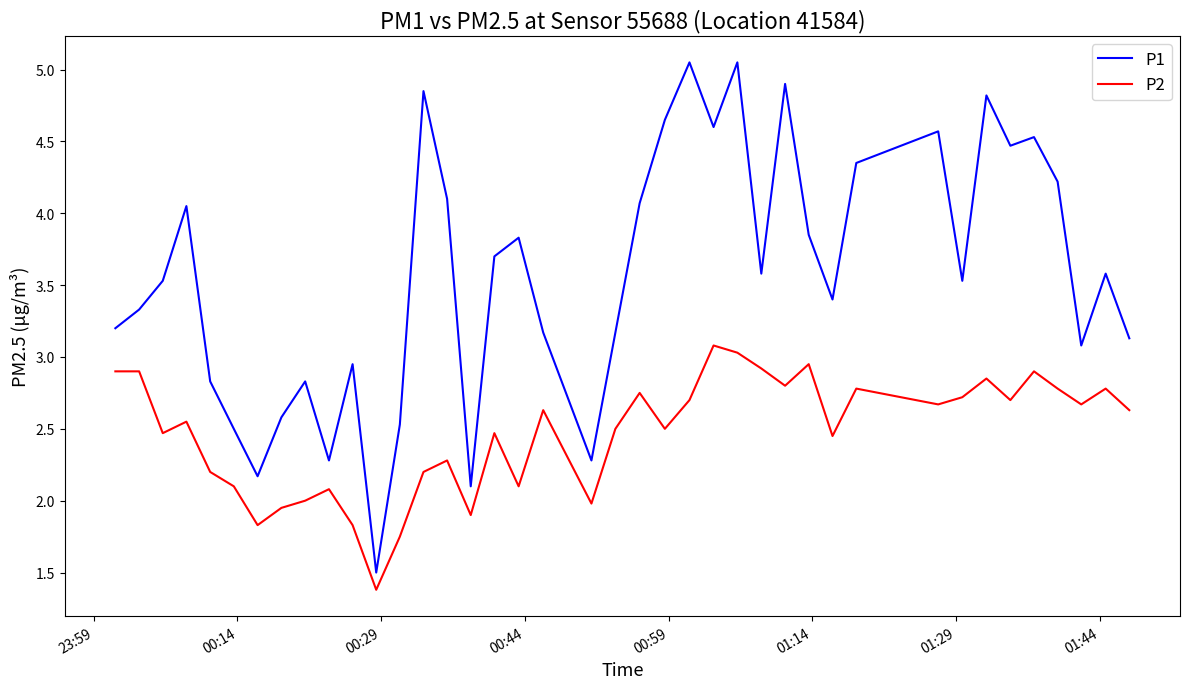

How many series are shown in this chart?

2